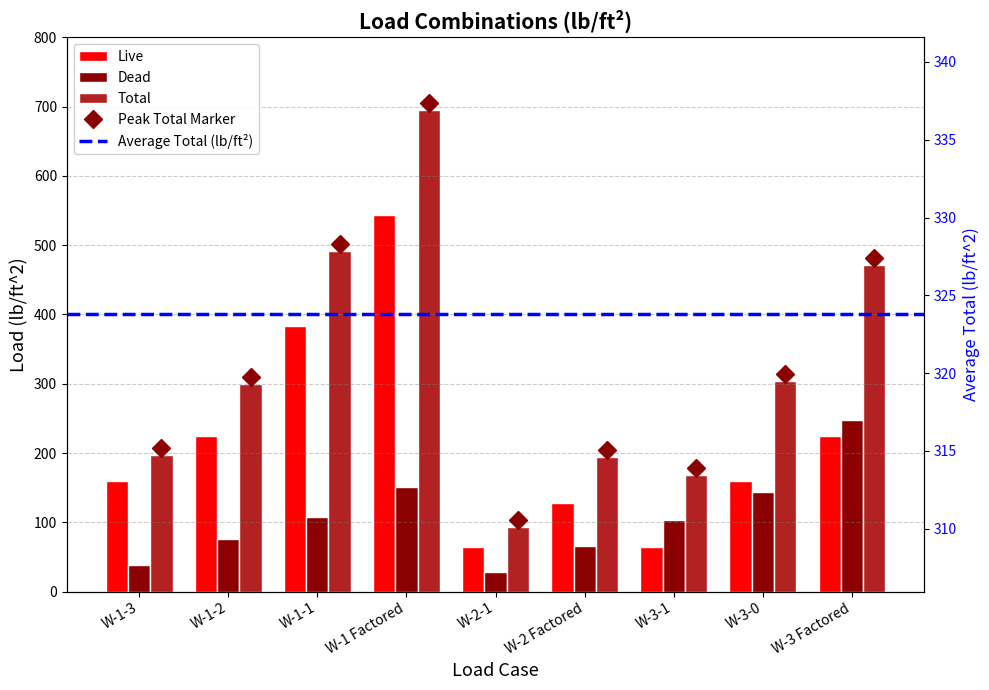

Reading left to right, transcribe all the data shown in this chart.

Live: 160.0	224.0	384.0	544.0	64.0	128.0	64.0	160.0	224.0
Dead: 37.7	75.5	107.2	150.9	28.8	66.5	103.7	144.0	247.7
Total: 197.7	299.5	491.2	694.9	92.8	194.5	167.7	304.0	471.7